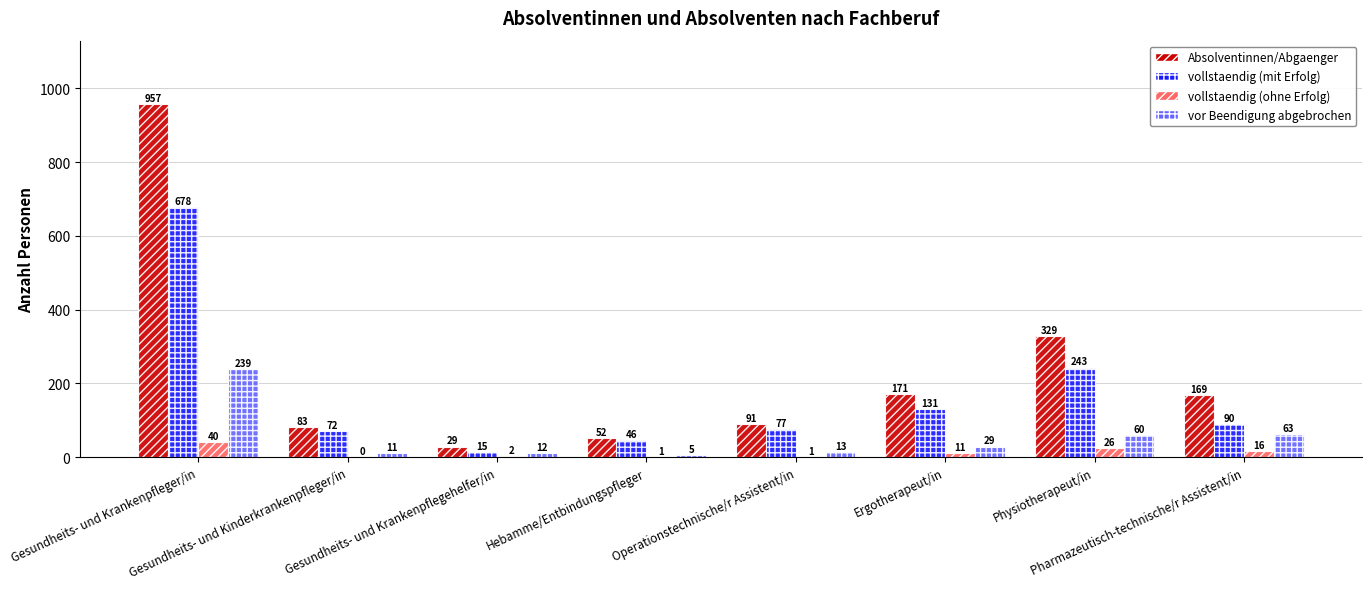

Is the value of vollstaendig (ohne Erfolg) at Pharmazeutisch-technische/r Assistent/in greater than the value of vor Beendigung abgebrochen at Ergotherapeut/in?

No